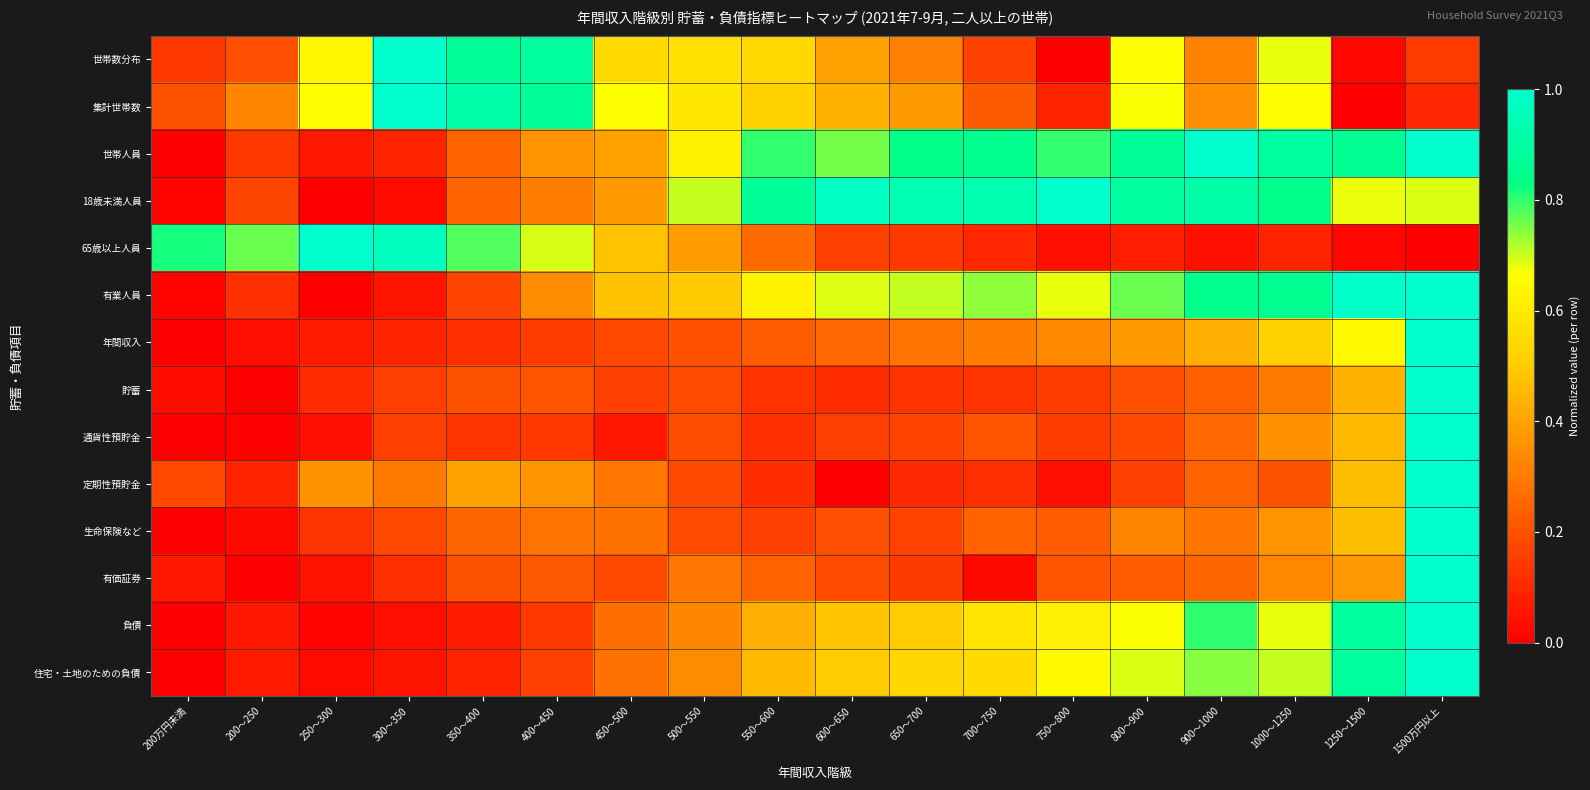

Reading left to right, what are all the values shown in this chart?

世帯数分布: 200万円未満=0.1	200～250=0.2	250～300=0.6	300～350=1.0	350～400=0.9	400～450=0.9	450～500=0.6	500～550=0.6	550～600=0.5	600～650=0.4	650～700=0.3	700～750=0.2	750～800=0.0	800～900=0.7	900～1000=0.3	1000～1250=0.7	1250～1500=0.0	1500万円以上=0.1
集計世帯数: 200万円未満=0.2	200～250=0.3	250～300=0.7	300～350=1.0	350～400=0.9	400～450=0.9	450～500=0.7	500～550=0.6	550～600=0.5	600～650=0.4	650～700=0.4	700～750=0.2	750～800=0.1	800～900=0.7	900～1000=0.4	1000～1250=0.7	1250～1500=0.0	1500万円以上=0.1
世帯人員: 200万円未満=0.0	200～250=0.1	250～300=0.1	300～350=0.1	350～400=0.2	400～450=0.4	450～500=0.4	500～550=0.6	550～600=0.8	600～650=0.8	650～700=0.8	700～750=0.8	750～800=0.8	800～900=0.9	900～1000=1.0	1000～1250=0.9	1250～1500=0.9	1500万円以上=1.0
18歳未満人員: 200万円未満=0.0	200～250=0.2	250～300=0.0	300～350=0.0	350～400=0.2	400～450=0.3	450～500=0.4	500～550=0.7	550～600=0.9	600～650=1.0	650～700=0.9	700～750=0.9	750～800=1.0	800～900=0.9	900～1000=0.9	1000～1250=0.8	1250～1500=0.7	1500万円以上=0.7
65歳以上人員: 200万円未満=0.8	200～250=0.8	250～300=1.0	300～350=1.0	350～400=0.8	400～450=0.7	450～500=0.5	500～550=0.4	550～600=0.3	600～650=0.2	650～700=0.1	700～750=0.1	750～800=0.0	800～900=0.1	900～1000=0.0	1000～1250=0.1	1250～1500=0.0	1500万円以上=0.0
有業人員: 200万円未満=0.0	200～250=0.1	250～300=0.0	300～350=0.1	350～400=0.2	400～450=0.3	450～500=0.5	500～550=0.5	550～600=0.6	600～650=0.7	650～700=0.7	700～750=0.7	750～800=0.7	800～900=0.8	900～1000=0.8	1000～1250=0.9	1250～1500=1.0	1500万円以上=1.0
年間収入: 200万円未満=0.0	200～250=0.0	250～300=0.1	300～350=0.1	350～400=0.1	400～450=0.1	450～500=0.2	500～550=0.2	550～600=0.2	600～650=0.3	650～700=0.3	700～750=0.3	750～800=0.3	800～900=0.4	900～1000=0.4	1000～1250=0.5	1250～1500=0.6	1500万円以上=1.0
貯蓄: 200万円未満=0.0	200～250=0.0	250～300=0.1	300～350=0.2	350～400=0.2	400～450=0.2	450～500=0.2	500～550=0.2	550～600=0.1	600～650=0.1	650～700=0.1	700～750=0.1	750～800=0.1	800～900=0.2	900～1000=0.2	1000～1250=0.3	1250～1500=0.4	1500万円以上=1.0
通貨性預貯金: 200万円未満=0.0	200～250=0.0	250～300=0.0	300～350=0.2	350～400=0.1	400～450=0.1	450～500=0.1	500～550=0.2	550～600=0.1	600～650=0.2	650～700=0.2	700～750=0.2	750～800=0.1	800～900=0.2	900～1000=0.3	1000～1250=0.4	1250～1500=0.5	1500万円以上=1.0
定期性預貯金: 200万円未満=0.2	200～250=0.1	250～300=0.4	300～350=0.3	350～400=0.4	400～450=0.4	450～500=0.3	500～550=0.2	550～600=0.1	600～650=0.0	650～700=0.1	700～750=0.1	750～800=0.0	800～900=0.2	900～1000=0.2	1000～1250=0.2	1250～1500=0.5	1500万円以上=1.0
生命保険など: 200万円未満=0.0	200～250=0.0	250～300=0.1	300～350=0.2	350～400=0.2	400～450=0.3	450～500=0.3	500～550=0.2	550～600=0.2	600～650=0.2	650～700=0.2	700～750=0.2	750～800=0.2	800～900=0.3	900～1000=0.3	1000～1250=0.4	1250～1500=0.5	1500万円以上=1.0
有価証券: 200万円未満=0.1	200～250=0.0	250～300=0.0	300～350=0.1	350～400=0.2	400～450=0.2	450～500=0.2	500～550=0.3	550～600=0.2	600～650=0.2	650～700=0.1	700～750=0.0	750～800=0.2	800～900=0.2	900～1000=0.3	1000～1250=0.3	1250～1500=0.4	1500万円以上=1.0
負債: 200万円未満=0.0	200～250=0.1	250～300=0.0	300～350=0.0	350～400=0.1	400～450=0.1	450～500=0.3	500～550=0.3	550～600=0.4	600～650=0.5	650～700=0.5	700～750=0.6	750～800=0.6	800～900=0.7	900～1000=0.8	1000～1250=0.7	1250～1500=0.9	1500万円以上=1.0
住宅・土地のための負債: 200万円未満=0.0	200～250=0.1	250～300=0.0	300～350=0.1	350～400=0.1	400～450=0.2	450～500=0.3	500～550=0.3	550～600=0.5	600～650=0.5	650～700=0.5	700～750=0.5	750～800=0.7	800～900=0.7	900～1000=0.7	1000～1250=0.7	1250～1500=0.9	1500万円以上=1.0